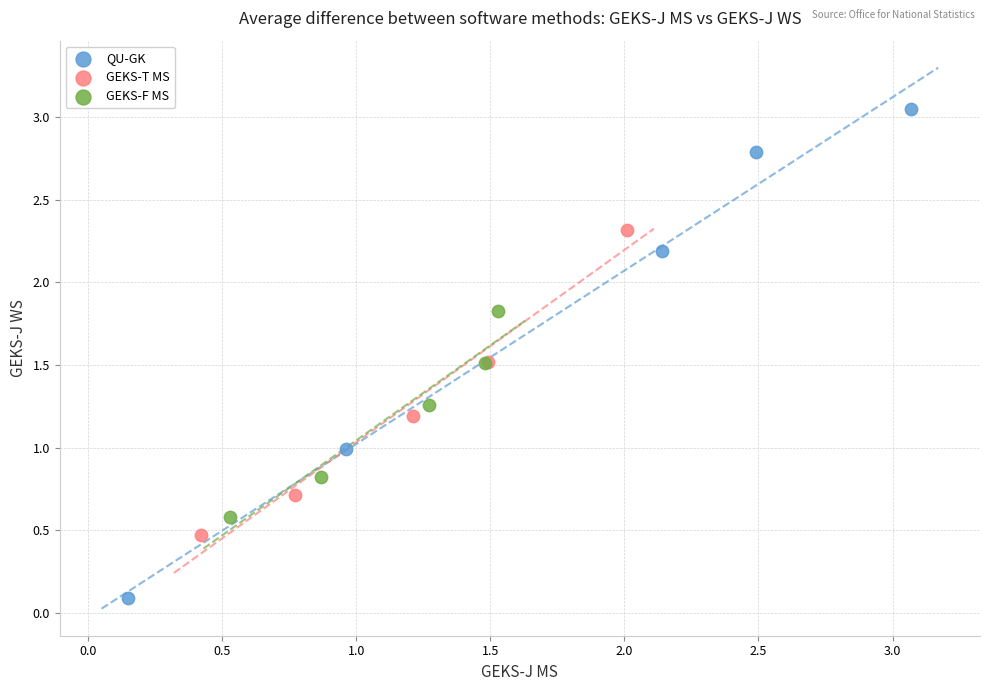

Which series reaches the minimum Y coordinate?

QU-GK